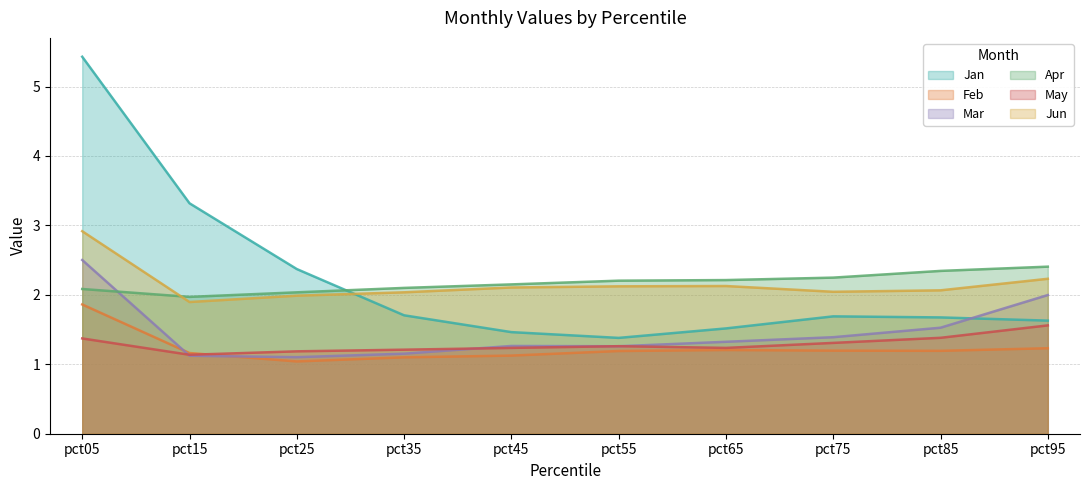

Rank the categories by May value from lowest to highest.

pct15, pct25, pct35, pct45, pct65, pct55, pct75, pct05, pct85, pct95